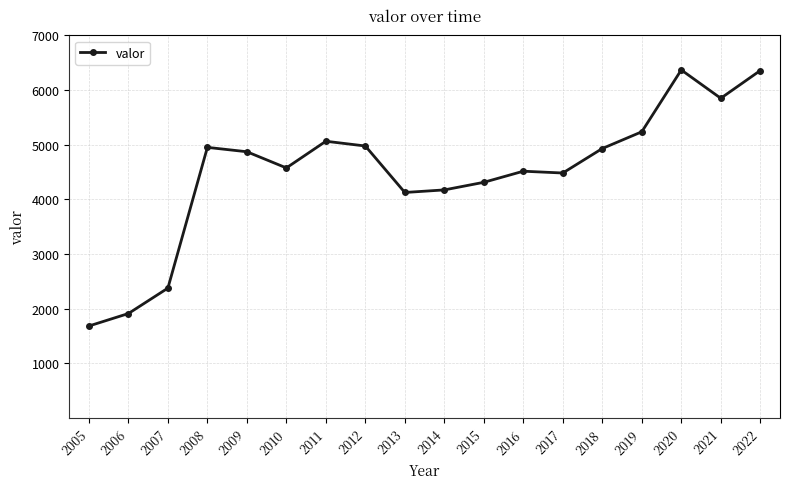

Where is the first local maximum?

2008